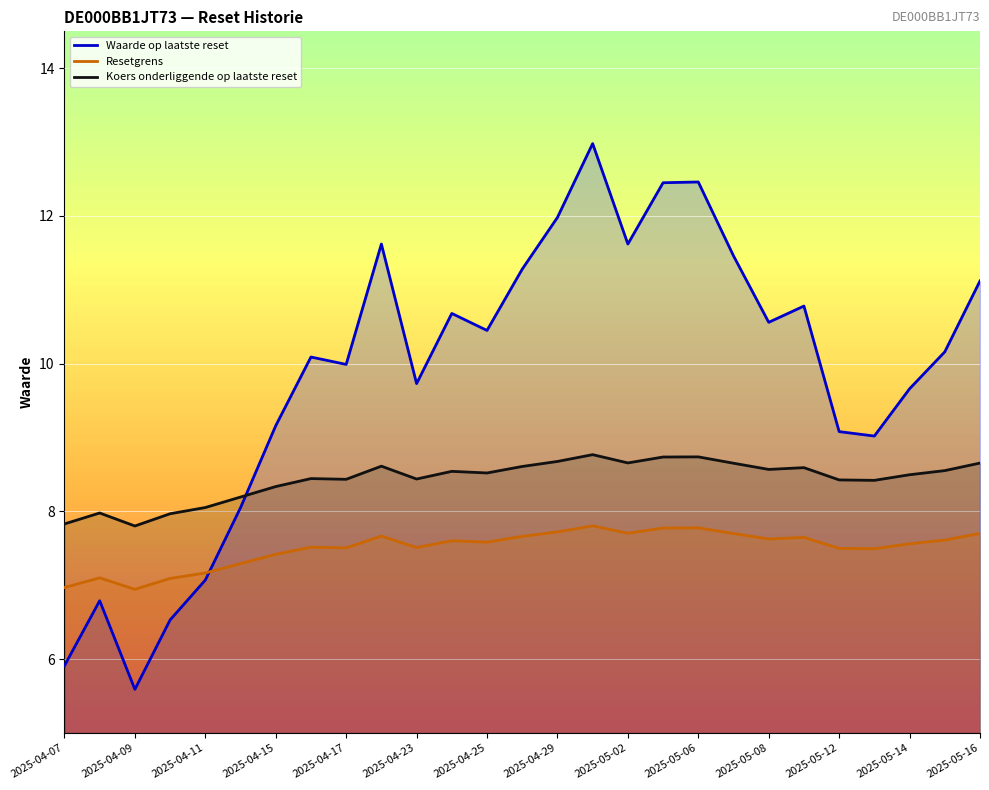

What is the highest value of the Koers onderliggende op laatste reset series?

8.8